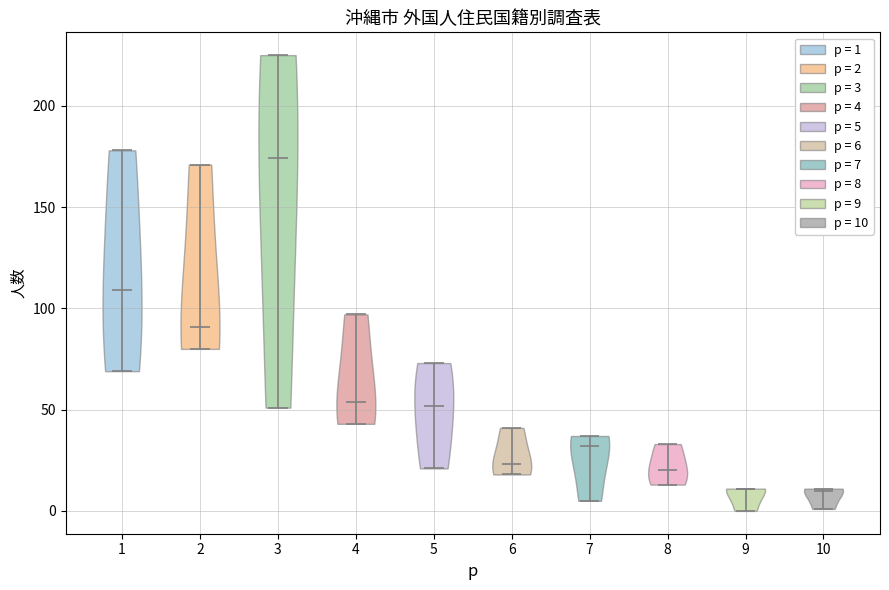

What is the lowest point the violin at x = 4 reaches on the y-axis? The values are not printed on the chart, so give them approximately, as read against the axis.

45